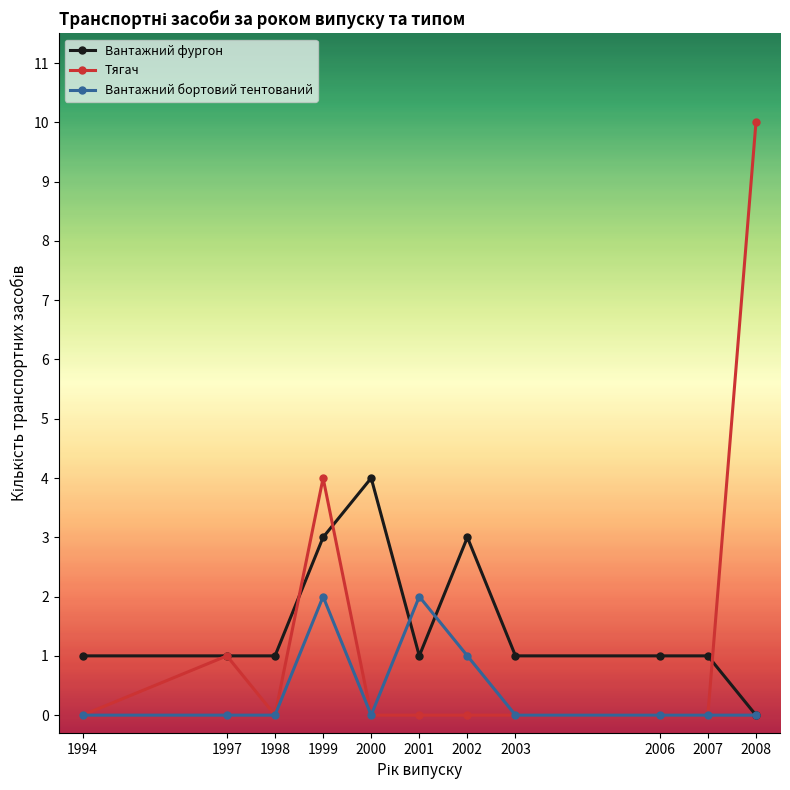

What is the difference between the Вантажний фургон values at 2001 and 2000?

3